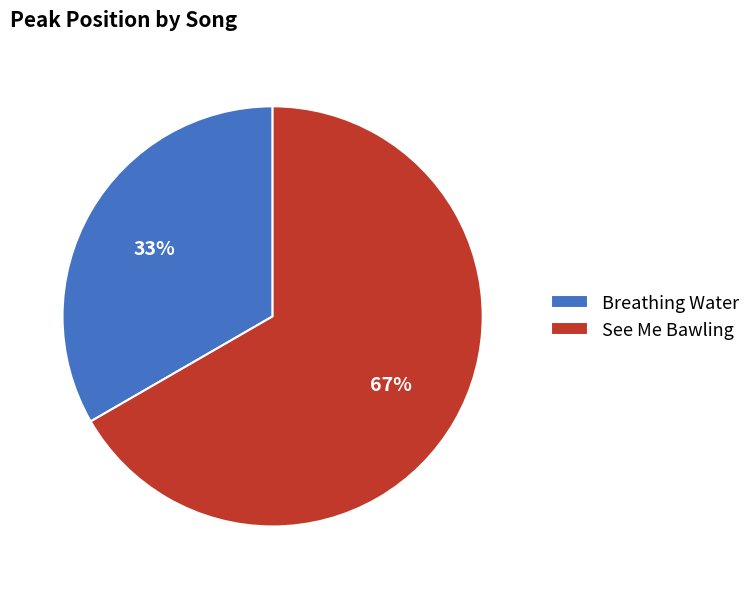

How many segments does this pie chart have?

2